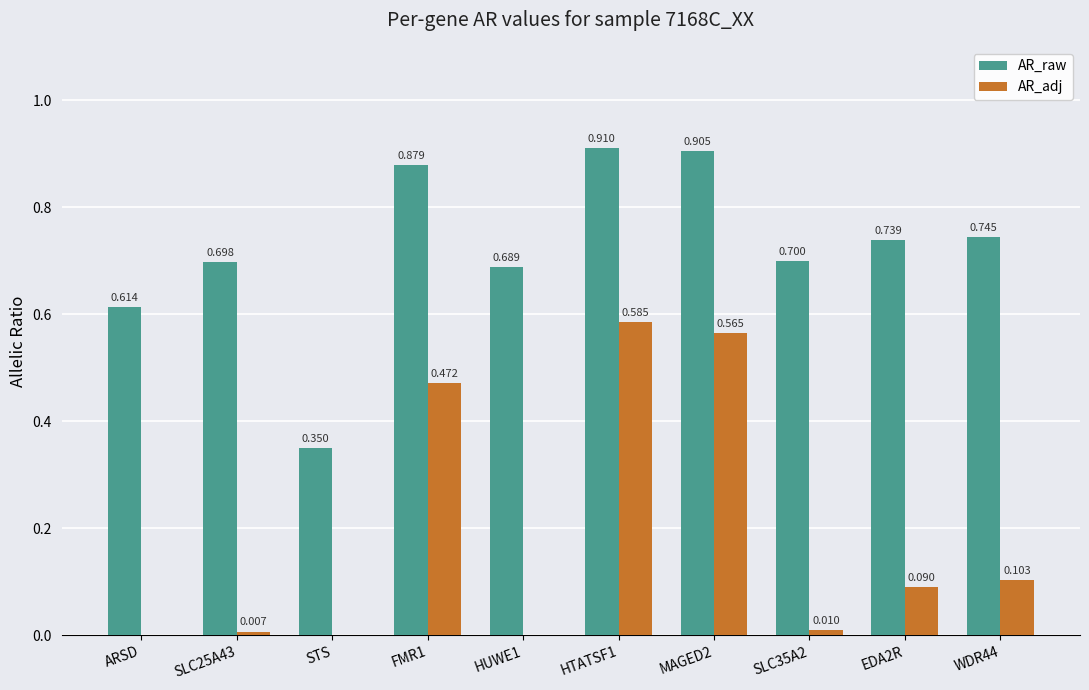

True or false: AR_adj has a value of -0.3 at ARSD.

False